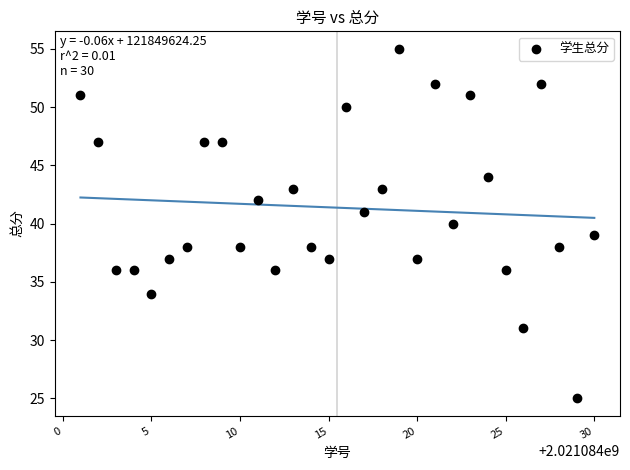

What is the range of Y values (max minus min)?

30